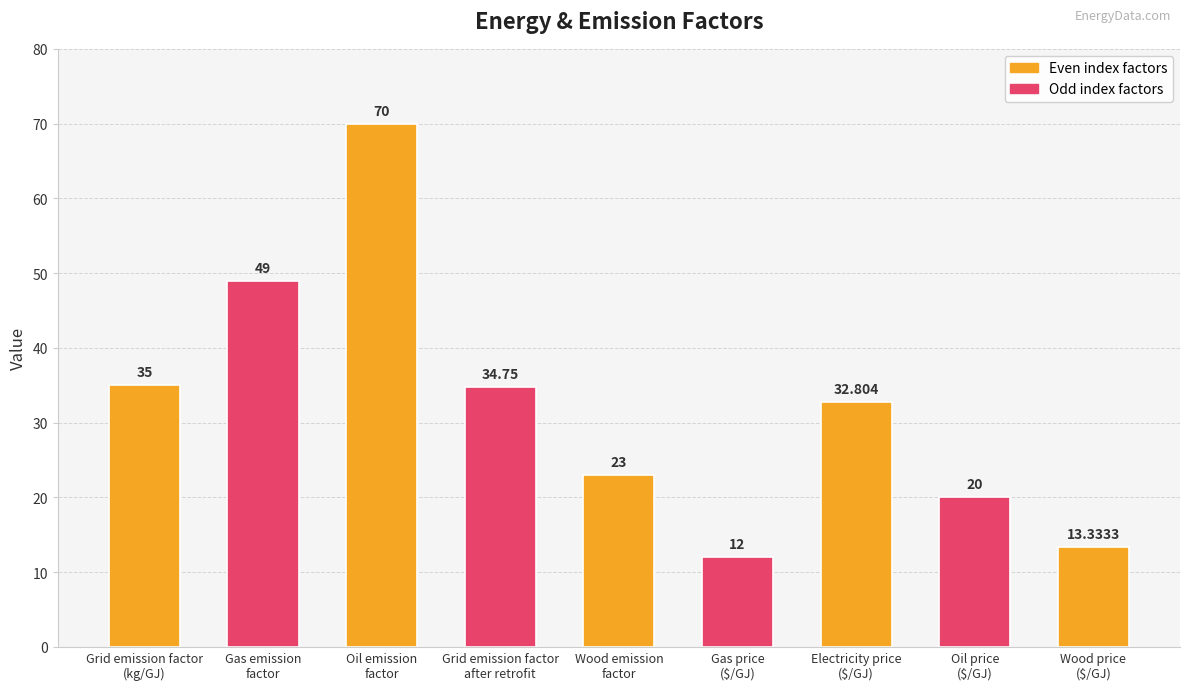

Approximately how many times larger is the value at Grid emission factor
after retrofit compared to Electricity price
($/GJ)?

1.1